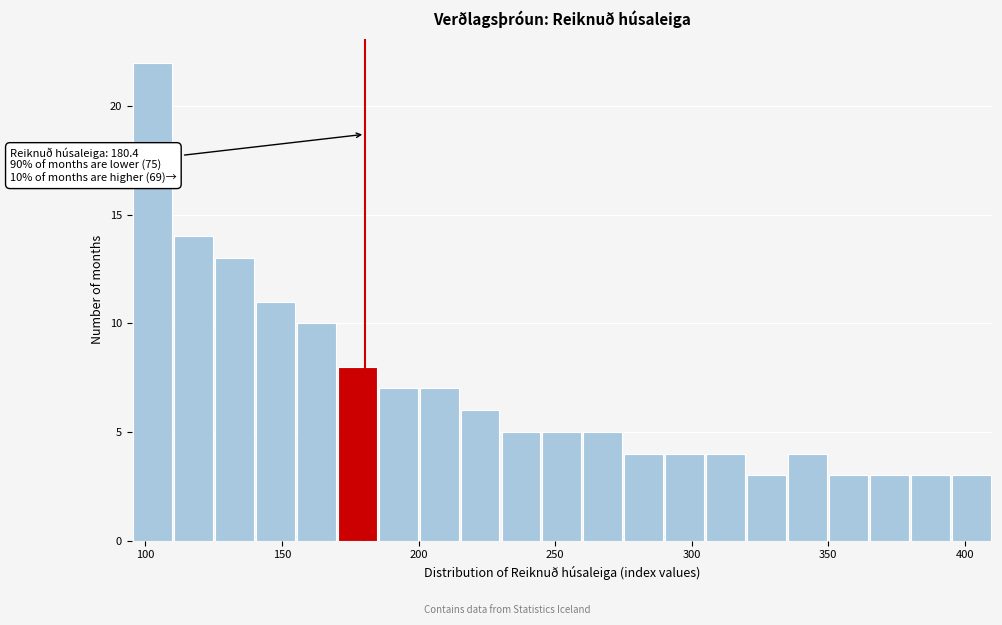

Read against the x-axis, roughly where is the centre of the tallest bar?

105